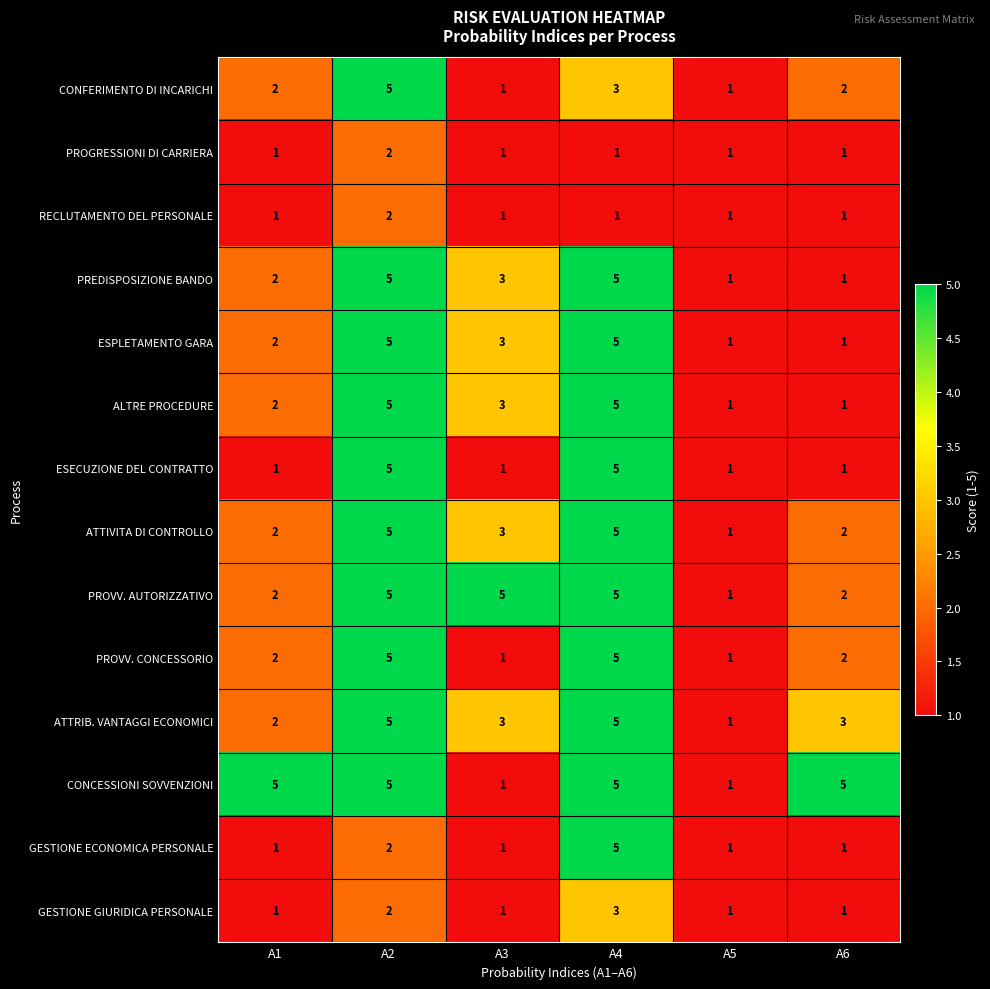

At which label is GESTIONE ECONOMICA PERSONALE closest to 3?

A2